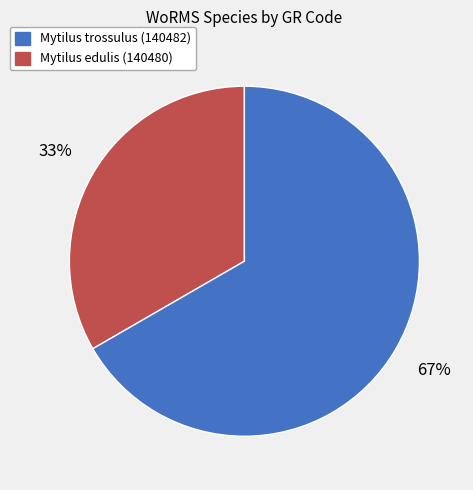

Is there a majority slice in this chart?

Yes